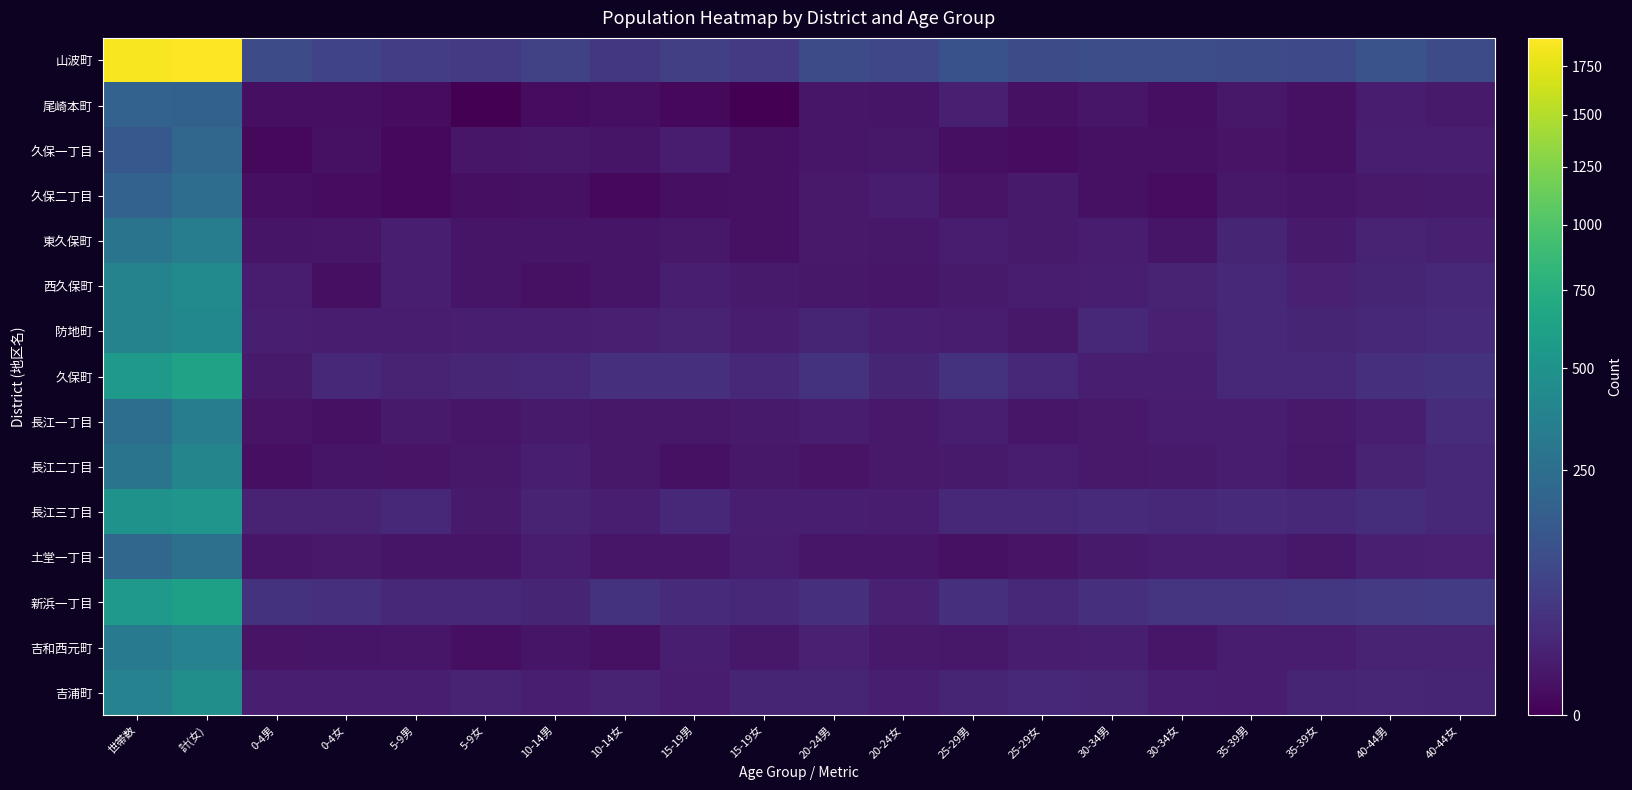

How many data points does each series have?

20